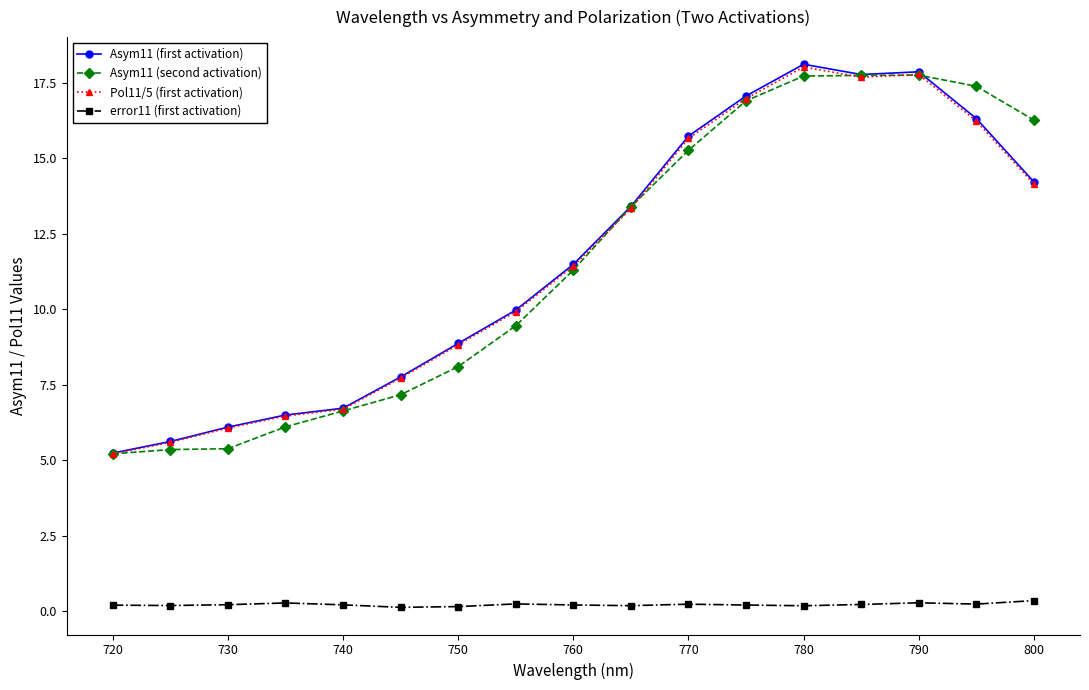

True or false: Pol11/5 (first activation) has more than 0 interior local peaks.

True